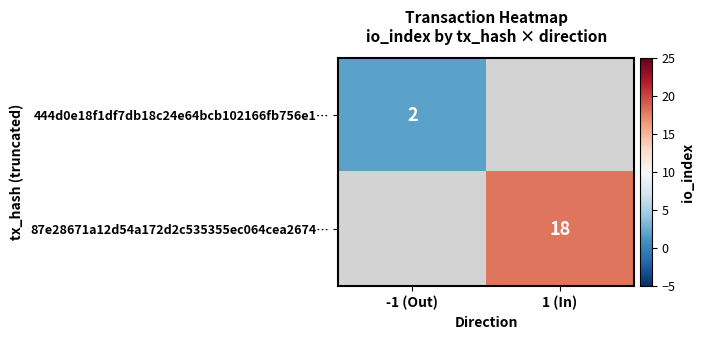

Is the value of 444d0e18f1df7db18c24e64bcb102166fb756e1… at -1 (Out) greater than the value of 87e28671a12d54a172d2c535355ec064cea2674… at 1 (In)?

No